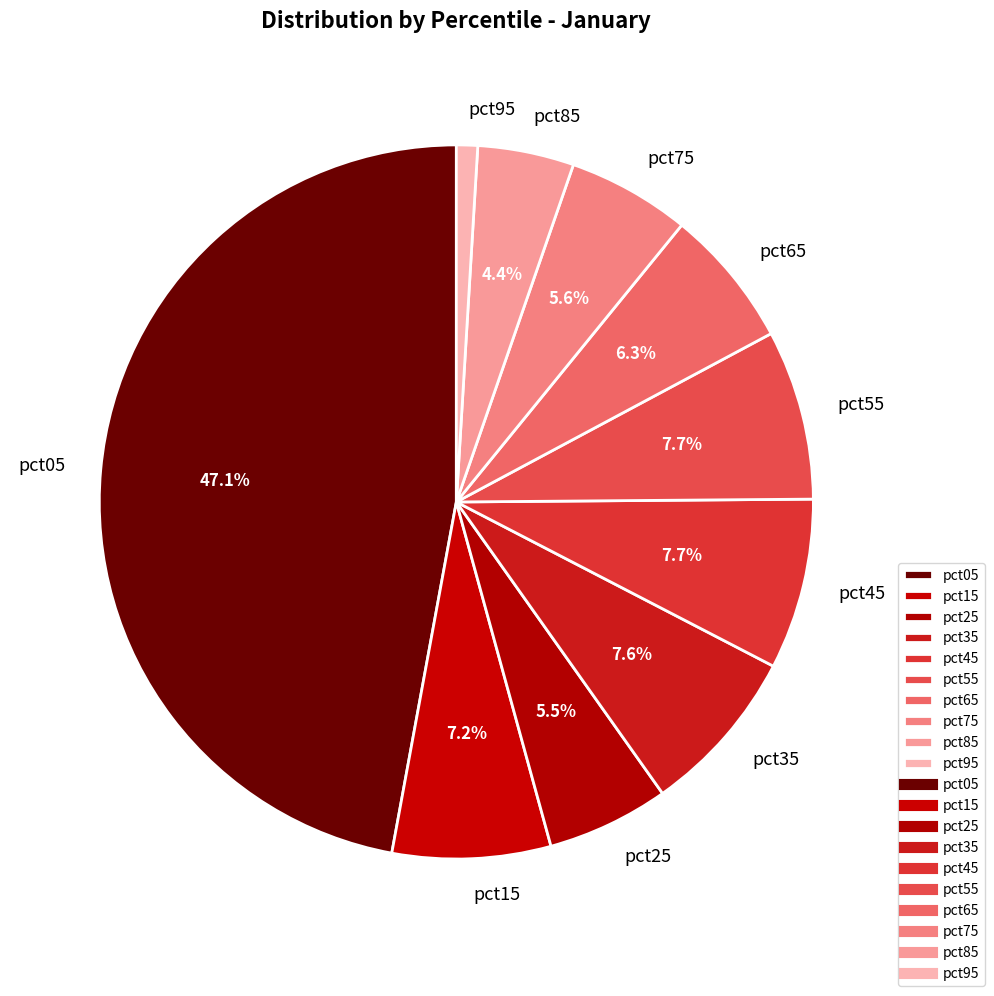

What portion of the pie excludes pct55?

92.3%